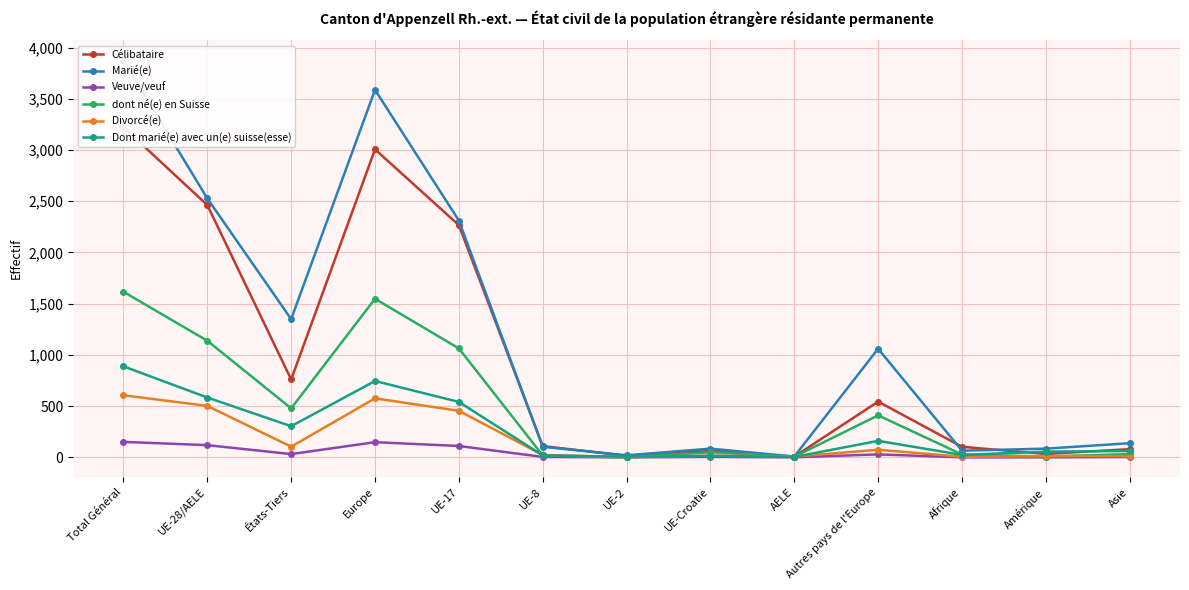

Where is the first local minimum for Divorcé(e)?

États-Tiers